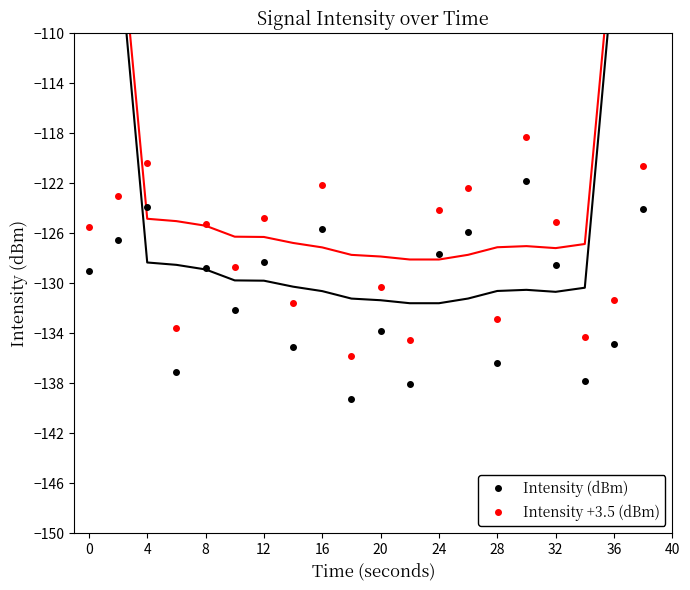

In Intensity +3.5 (dBm), how many points are lower than both neighbors (excluding endpoints)?

7